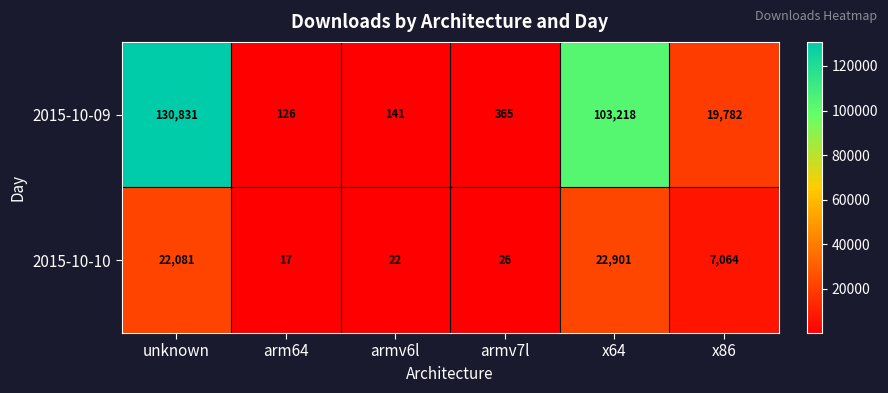

Reading left to right, transcribe all the data shown in this chart.

2015-10-09: unknown=130831	arm64=126	armv6l=141	armv7l=365	x64=103218	x86=19782
2015-10-10: unknown=22081	arm64=17	armv6l=22	armv7l=26	x64=22901	x86=7064